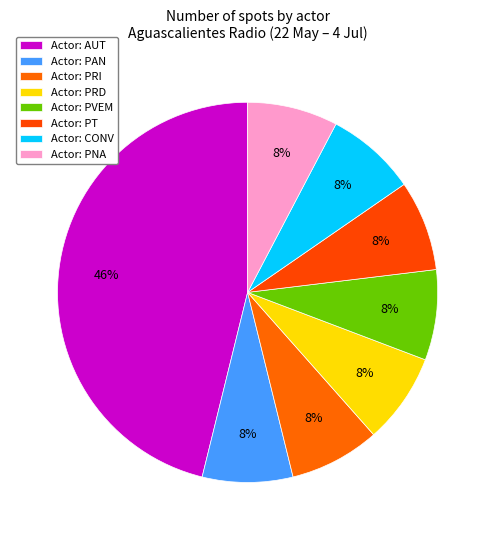

What is the smallest slice in the pie chart?

PAN